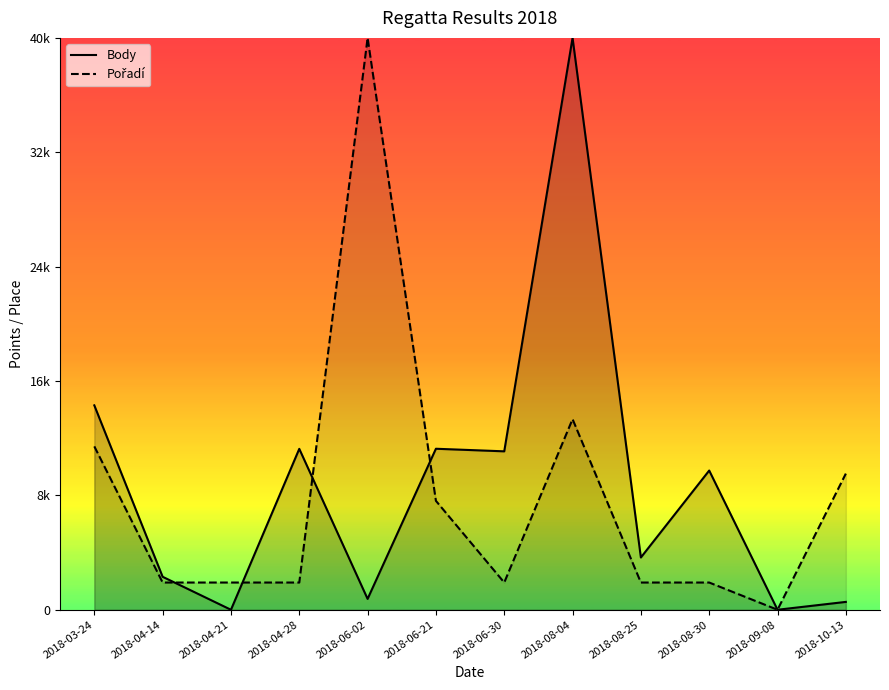

How many intersections are there between Pořadí and Body?

4